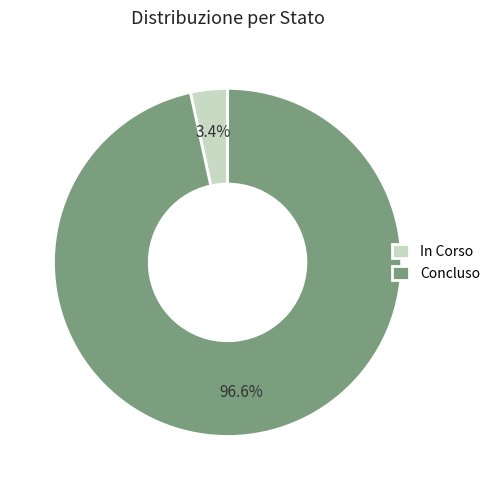

Between In Corso and Concluso, which is larger?

Concluso